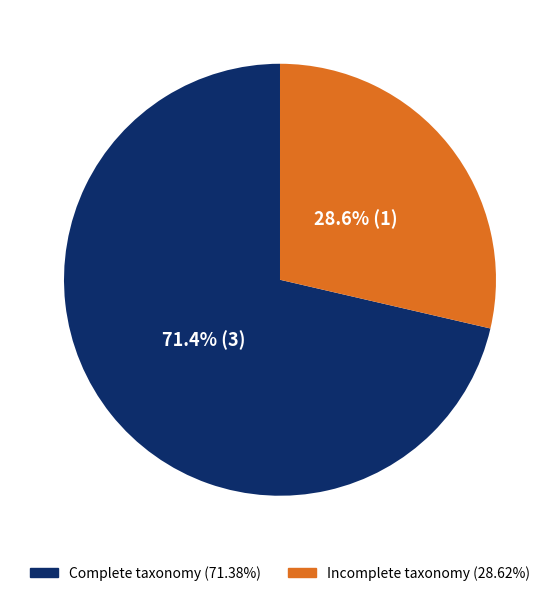

Does any single category account for the majority?

Yes